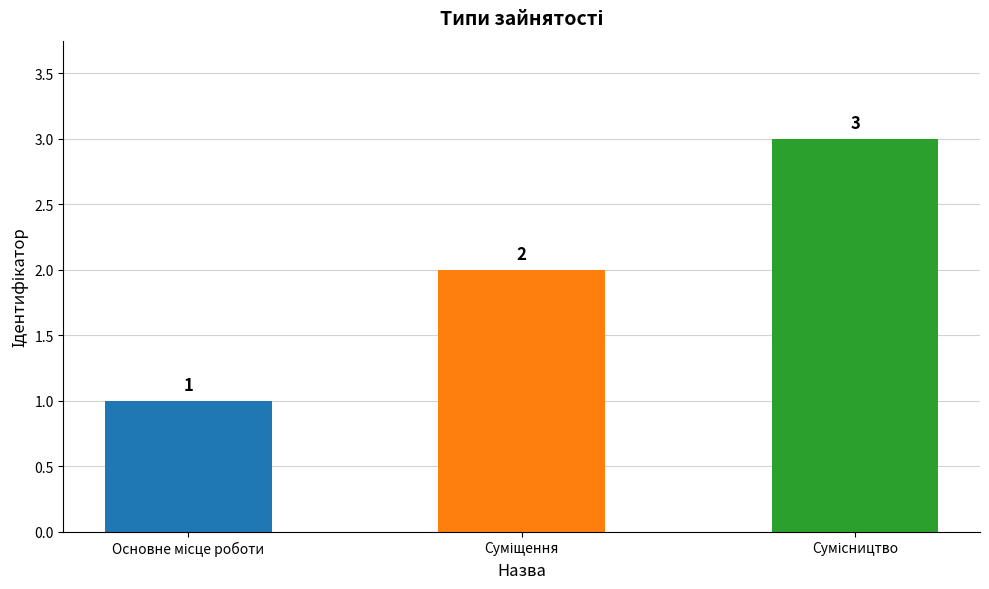

Count the values in the range 1 to 3.

3